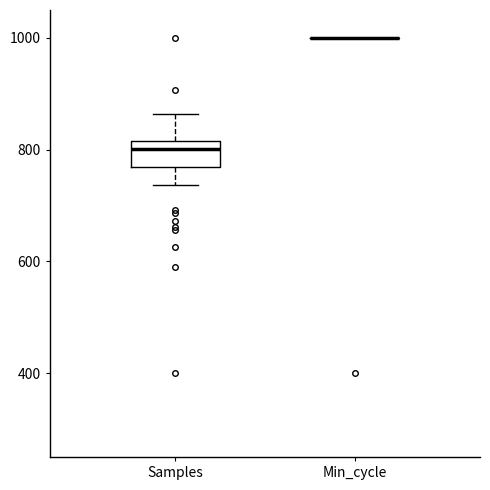

Reading left to right, transcribe this box plot: for each box, give where its median line is, the range the box spans, and where its two whiskers end, as read against the y-axis. The values are not printed on the chart, so give them approximately, as read against the axis.

Samples: median 800, box 760 to 820, whiskers 740 to 860
Min_cycle: box collapsed to a line at 1000, whiskers 1000 to 1000